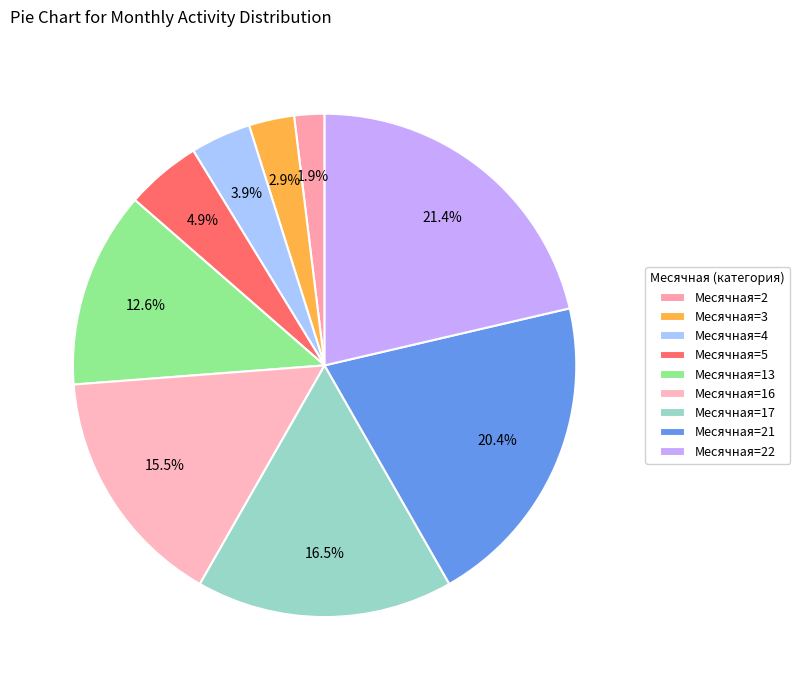

How many segments does this pie chart have?

9